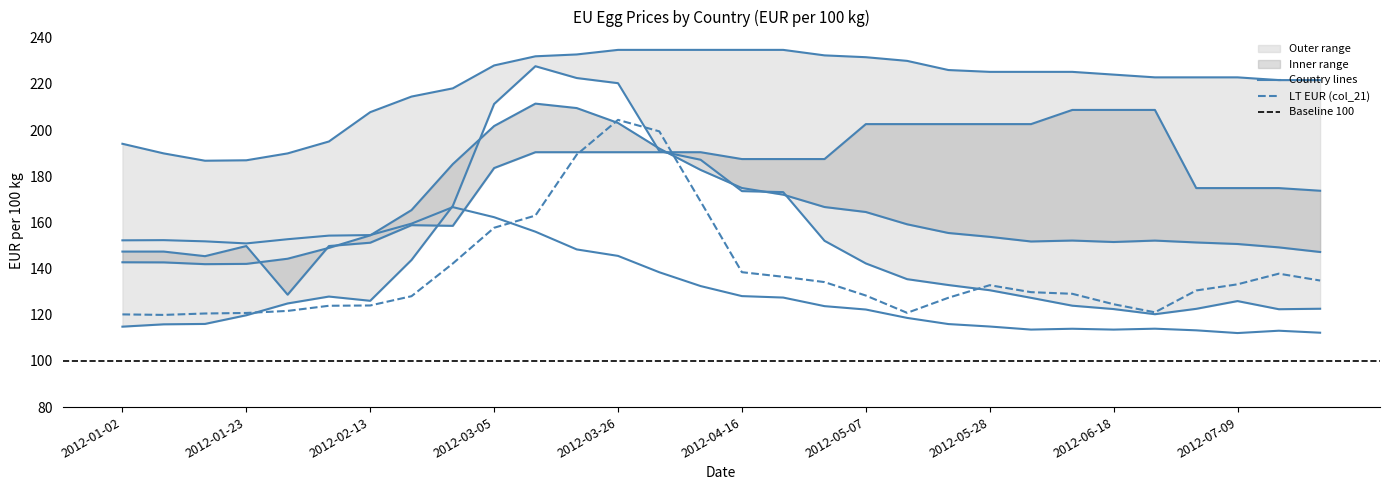

Count the number of categories in the chart.

30